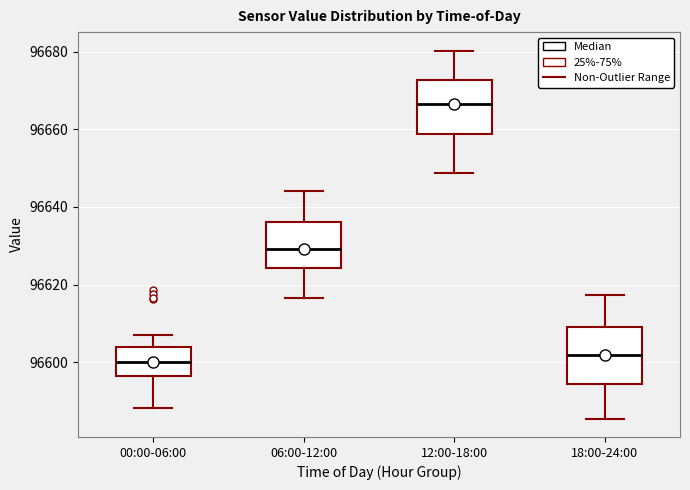

Reading left to right, transcribe this box plot: for each box, give where its median line is, the range the box spans, and where its two whiskers end, as read against the y-axis. The values are not printed on the chart, so give them approximately, as read against the axis.

00:00-06:00: median 96600, box 96596 to 96604, whiskers 96588 to 96606
06:00-12:00: median 96630, box 96624 to 96636, whiskers 96616 to 96644
12:00-18:00: median 96666, box 96658 to 96672, whiskers 96648 to 96680
18:00-24:00: median 96602, box 96594 to 96610, whiskers 96586 to 96618